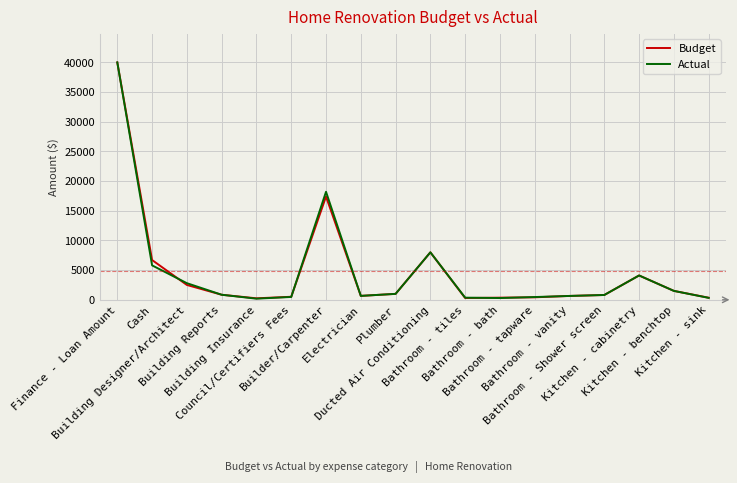

What is the greatest value displayed?

40000